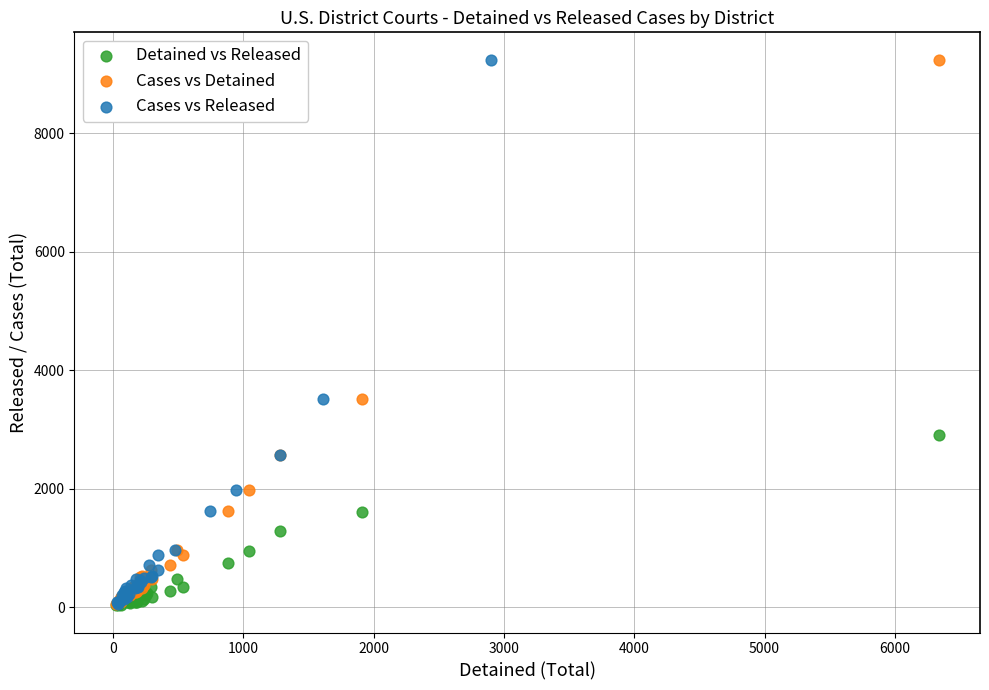

What are all the series names shown in the legend?

Detained vs Released, Cases vs Detained, Cases vs Released